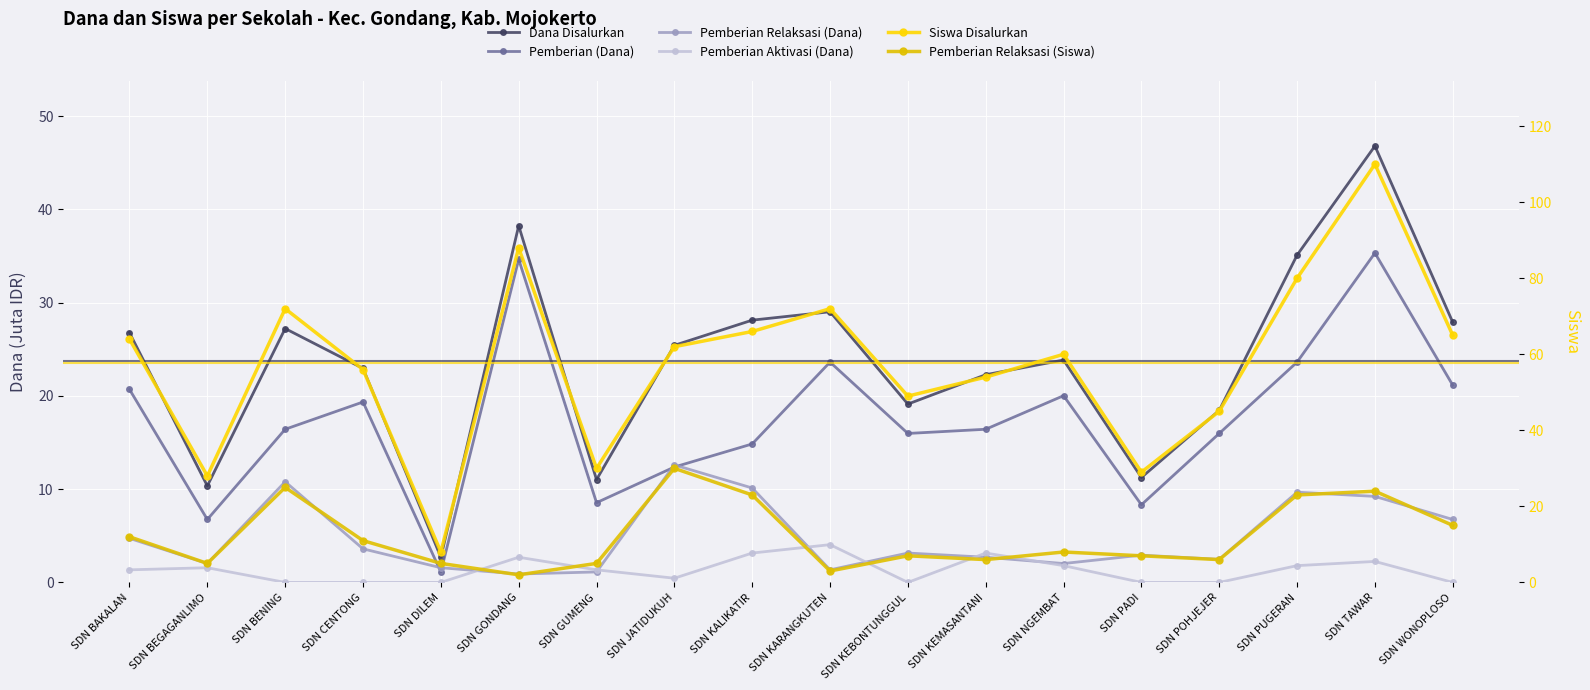

How many data points in Dana Disalurkan are less than 25?

9